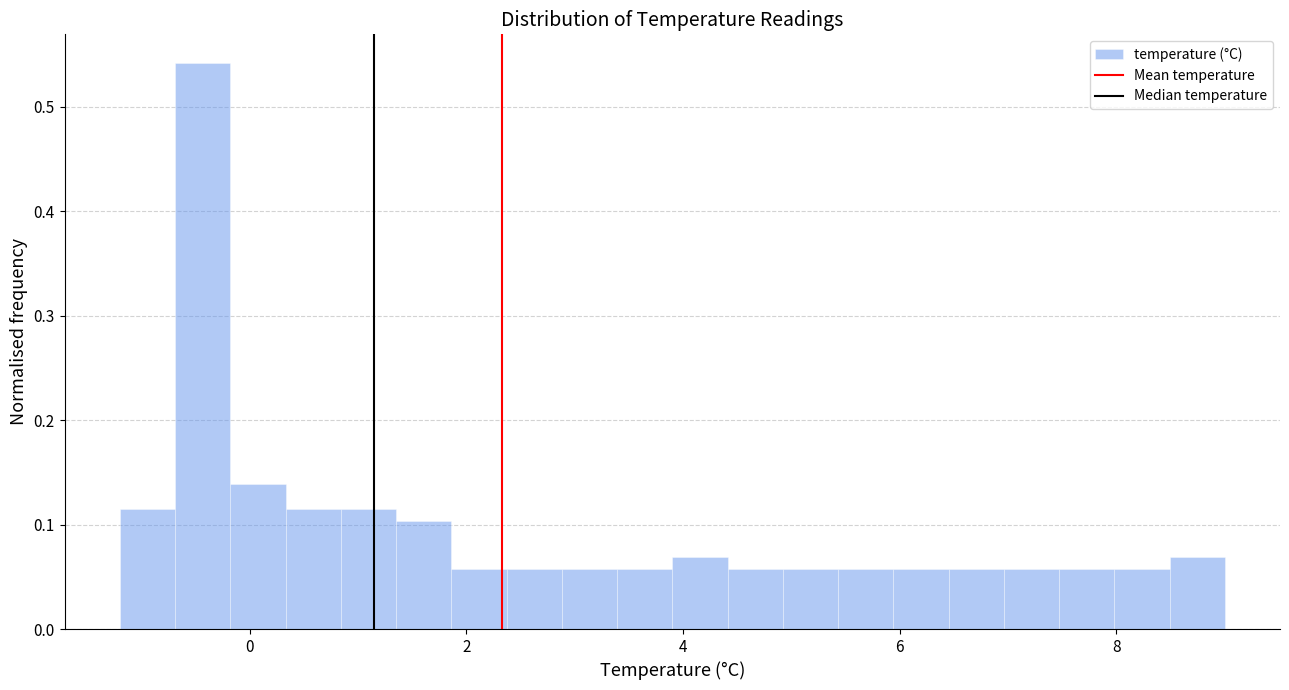

Read against the x-axis, roughly where is the centre of the tallest bar?

-0.4